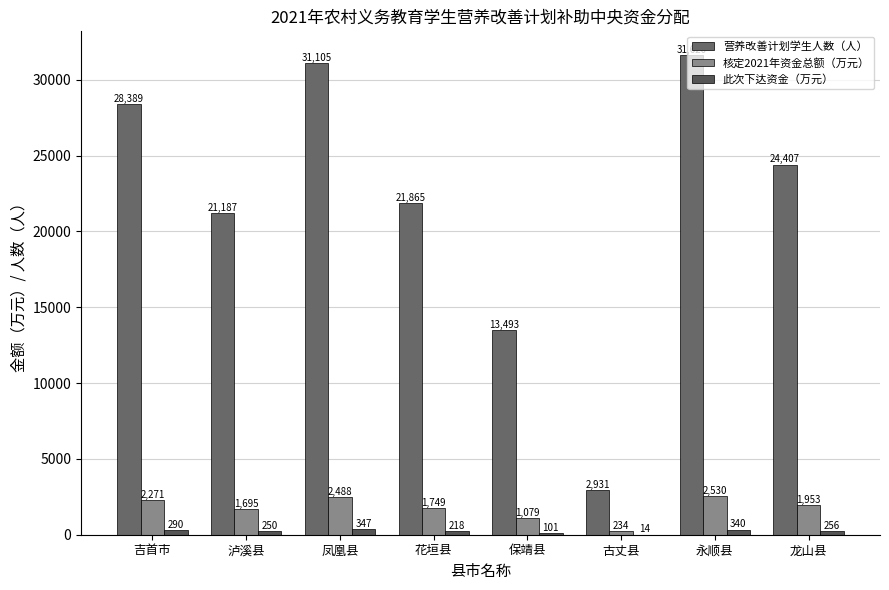

Are the bars grouped side by side (vs. stacked)?

Yes